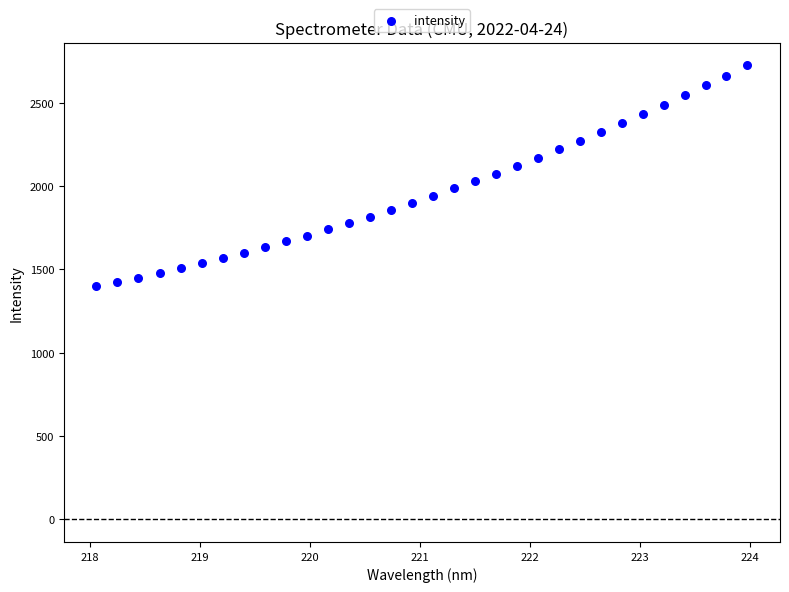

What is the range of X values (max minus min)?

5.9